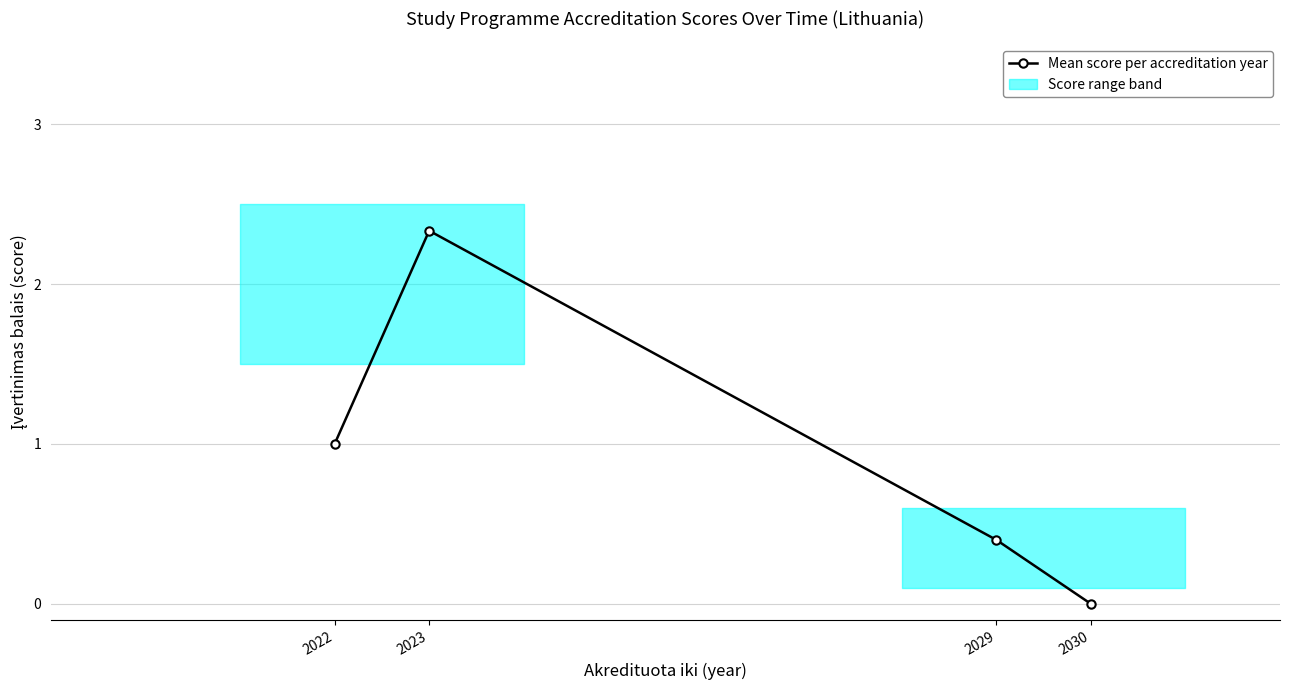

Is it true that the value at 2022 is 1.0?

True